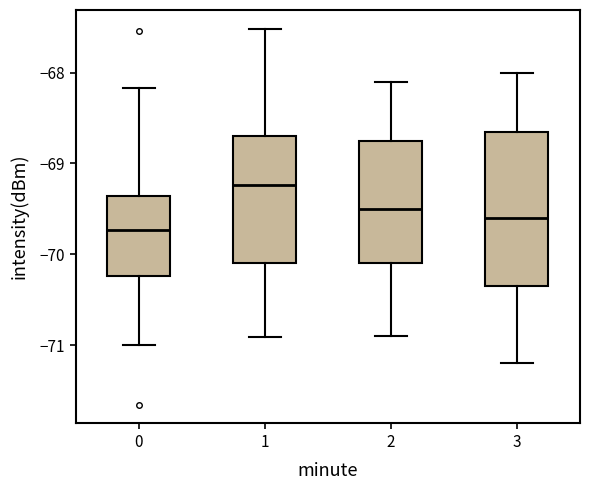

Which box's median line is the highest?

1